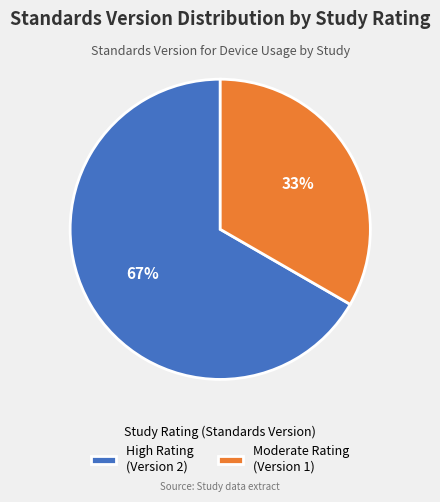

How many slices are in this pie chart?

2